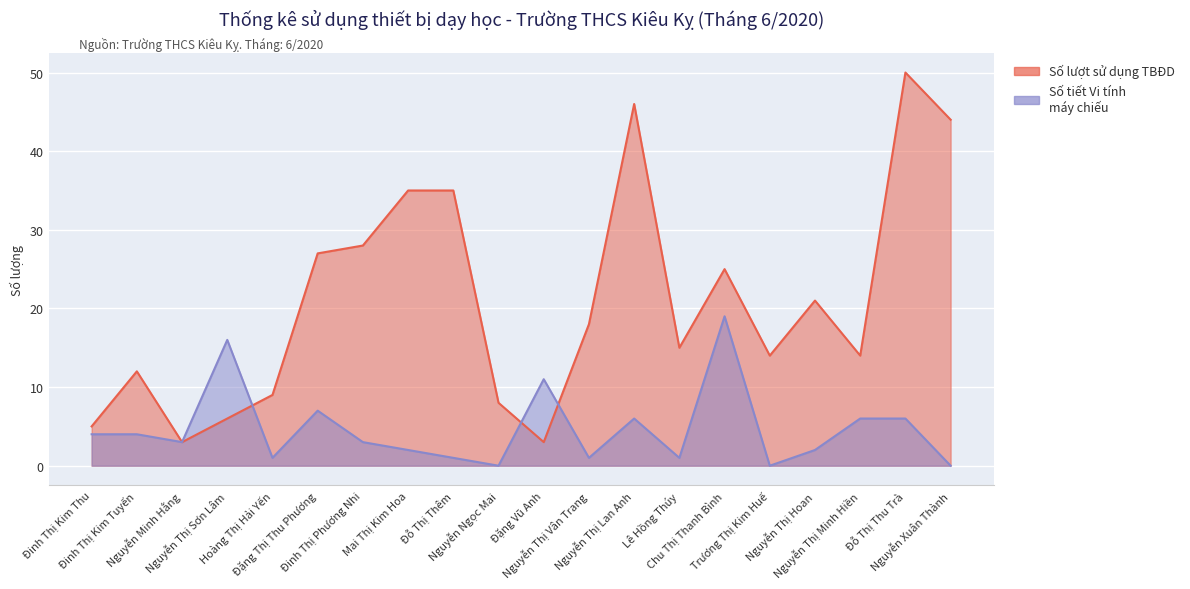

List the labels in order of Số lượt sử dụng TBĐD value, largest first.

Đỗ Thị Thu Trà, Nguyễn Thị Lan Anh, Nguyễn Xuân Thành, Mai Thị Kim Hoa, Đỗ Thị Thêm, Đinh Thị Phương Nhi, Đặng Thị Thu Phương, Chu Thị Thanh Bình, Nguyễn Thị Hoan, Nguyễn Thị Vân Trang, Lê Hồng Thúy, Trương Thị Kim Huế, Nguyễn Thị Minh Hiền, Đinh Thị Kim Tuyến, Hoàng Thị Hải Yến, Nguyễn Ngọc Mai, Nguyễn Thị Sơn Lâm, Đinh Thị Kim Thu, Nguyễn Minh Hằng, Đặng Vũ Anh